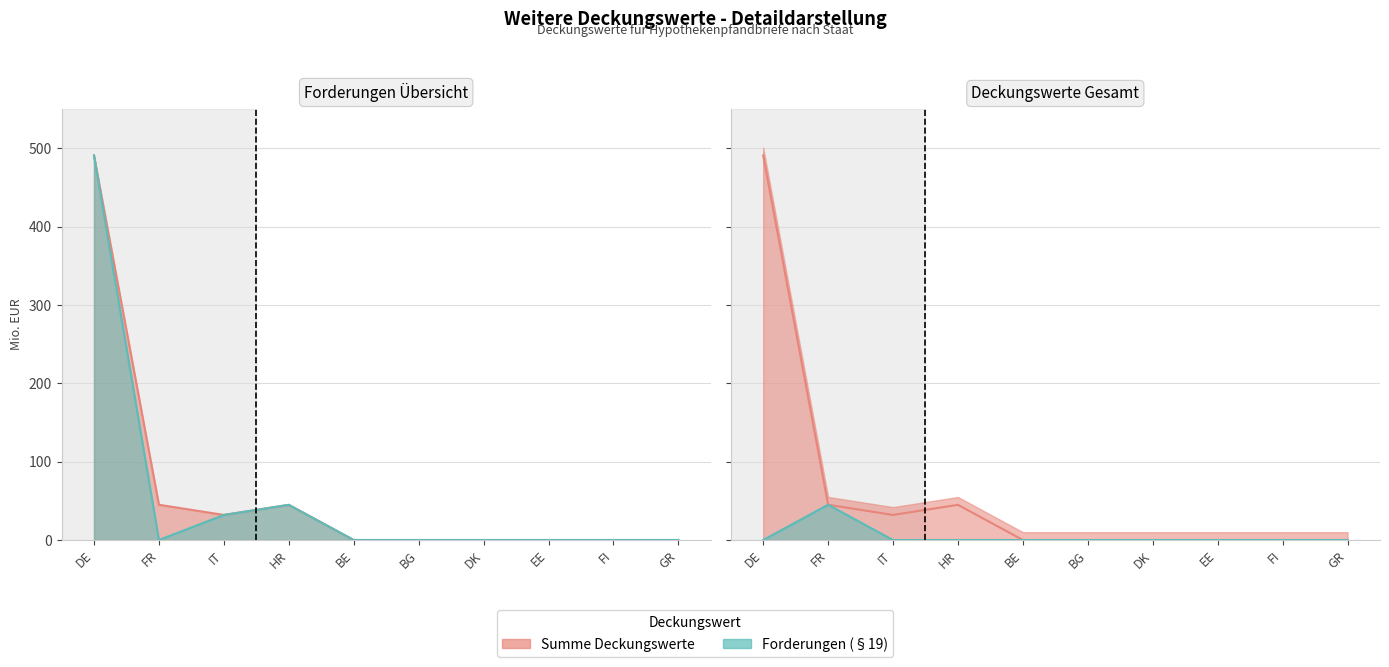

Reading left to right, list all the values displayed in this chart.

Summe Deckungswerte: 490.8	45.0	32.0	44.9	0.0	0.0	0.0	0.0	0.0	0.0
Forderungen Nr.4: 490.8	0.0	32.0	44.9	0.0	0.0	0.0	0.0	0.0	0.0
Forderungen Nr.2: 0.0	45.0	0.0	0.0	0.0	0.0	0.0	0.0	0.0	0.0